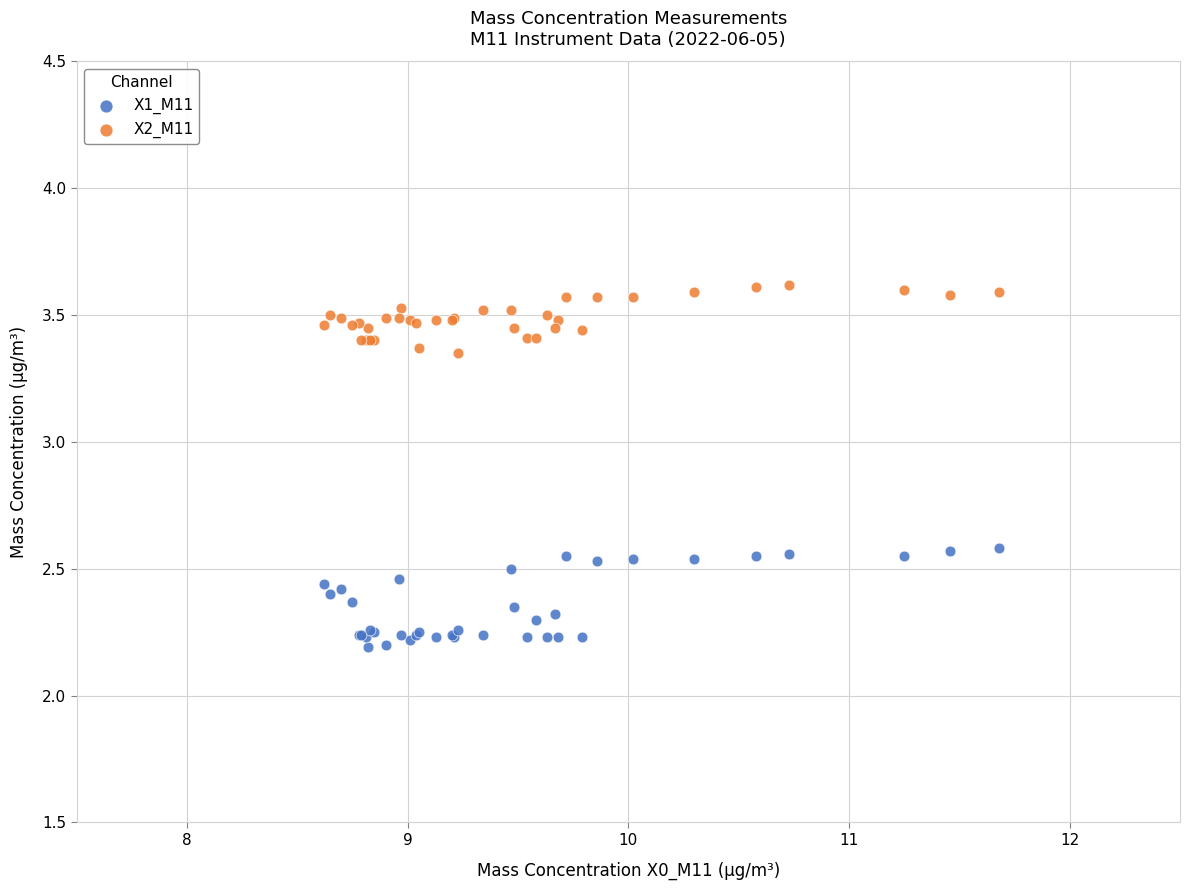

Which series reaches the minimum Y coordinate?

X1_M11